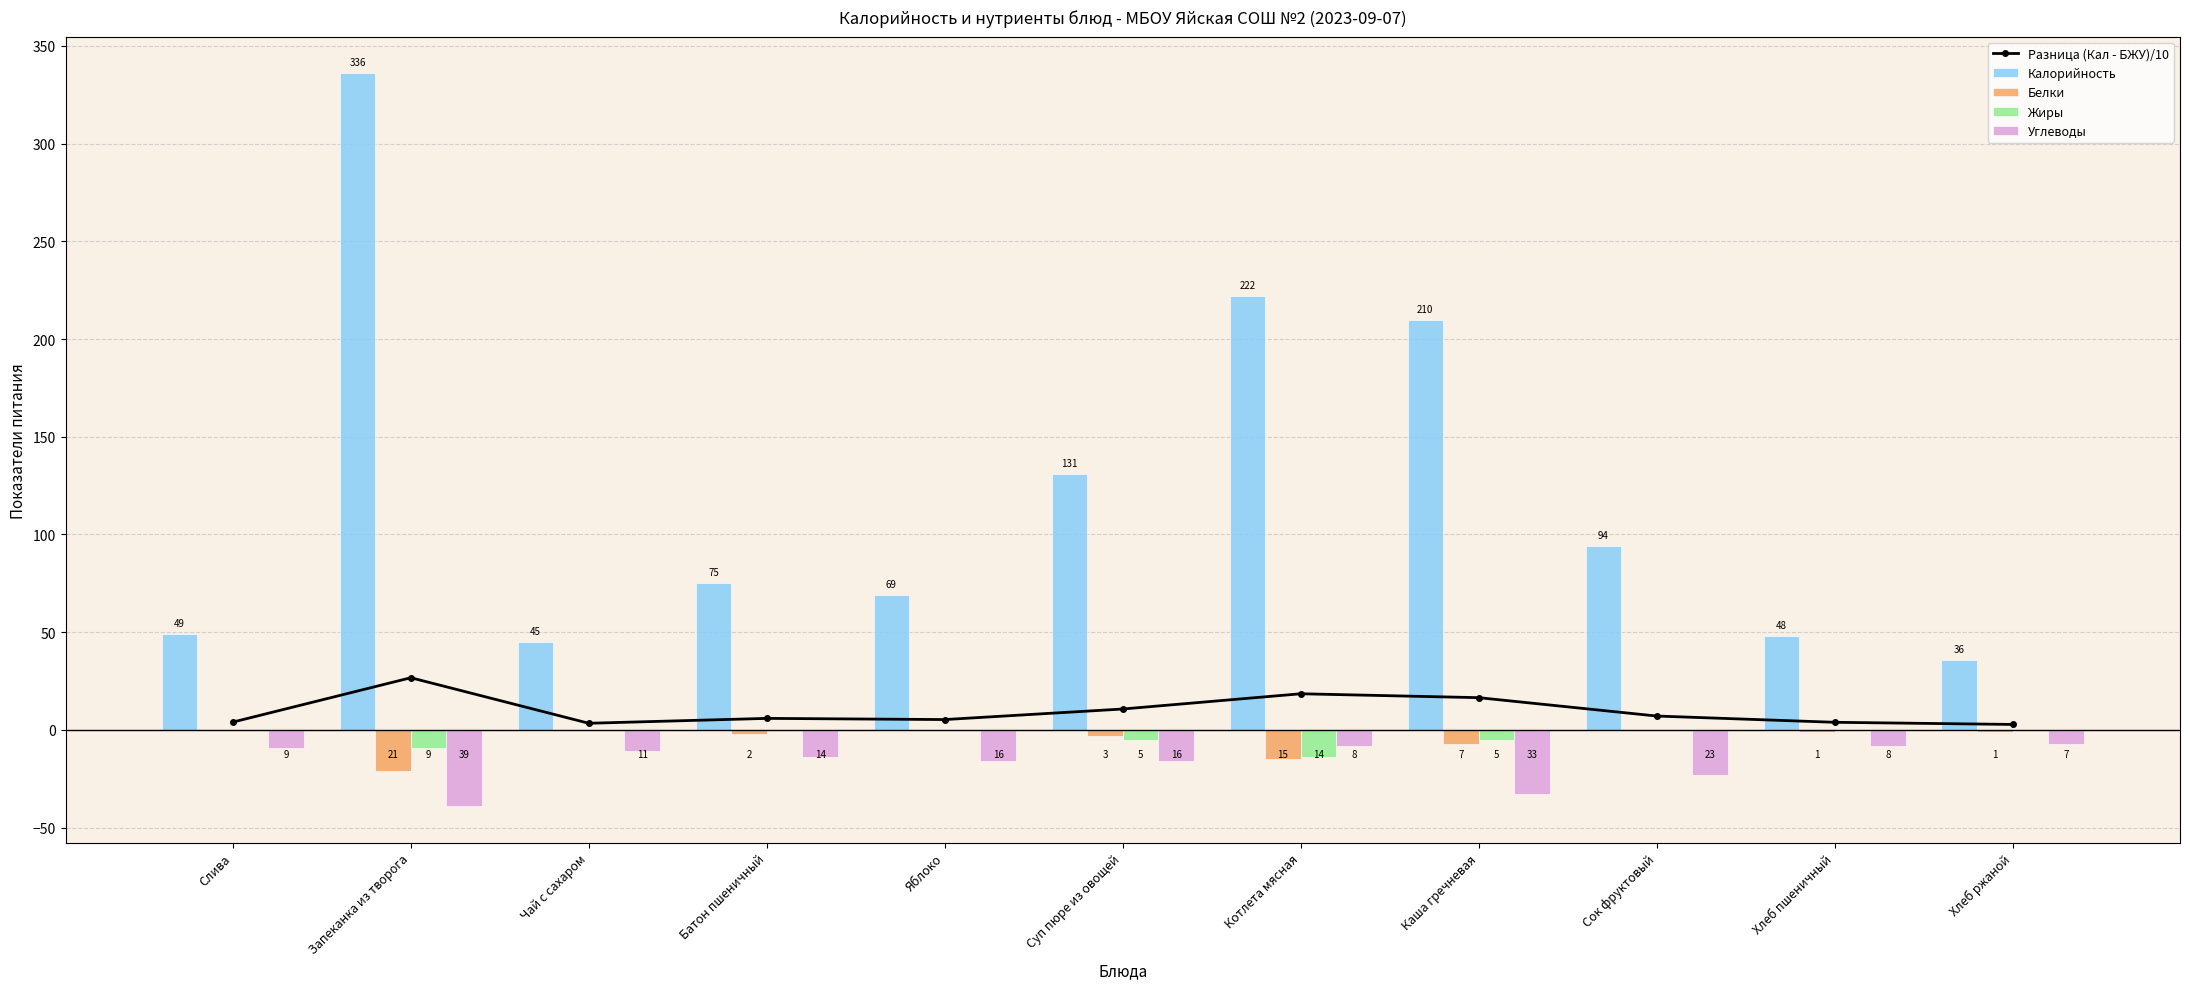

At which label is Калорийность closest to 186?

Каша гречневая